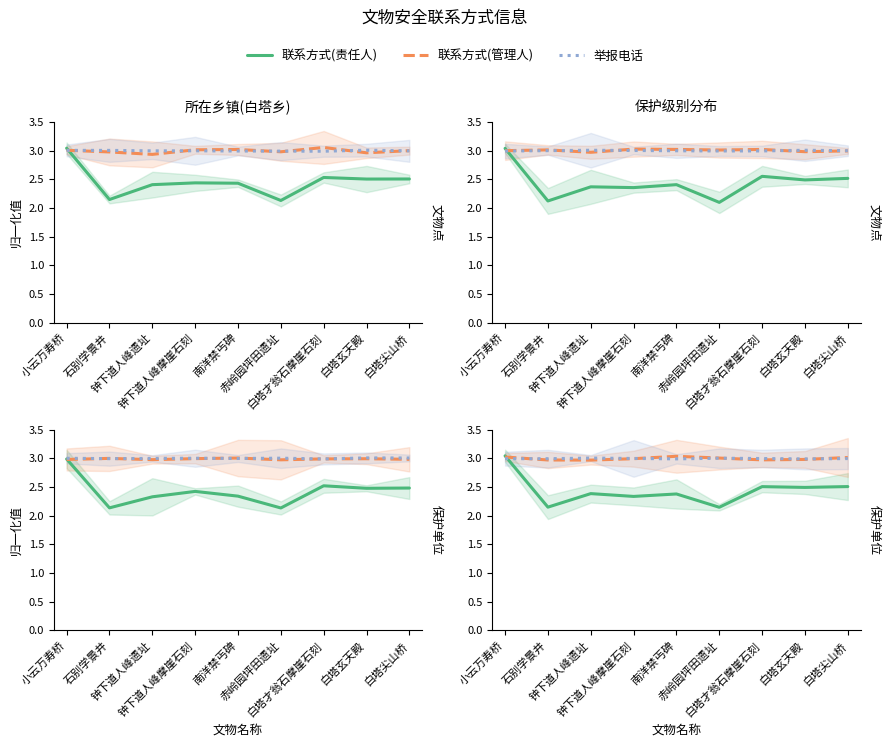

Rank the series by their maximum value, from highest to lowest.

联系方式(责任人), 联系方式(管理人), 举报电话